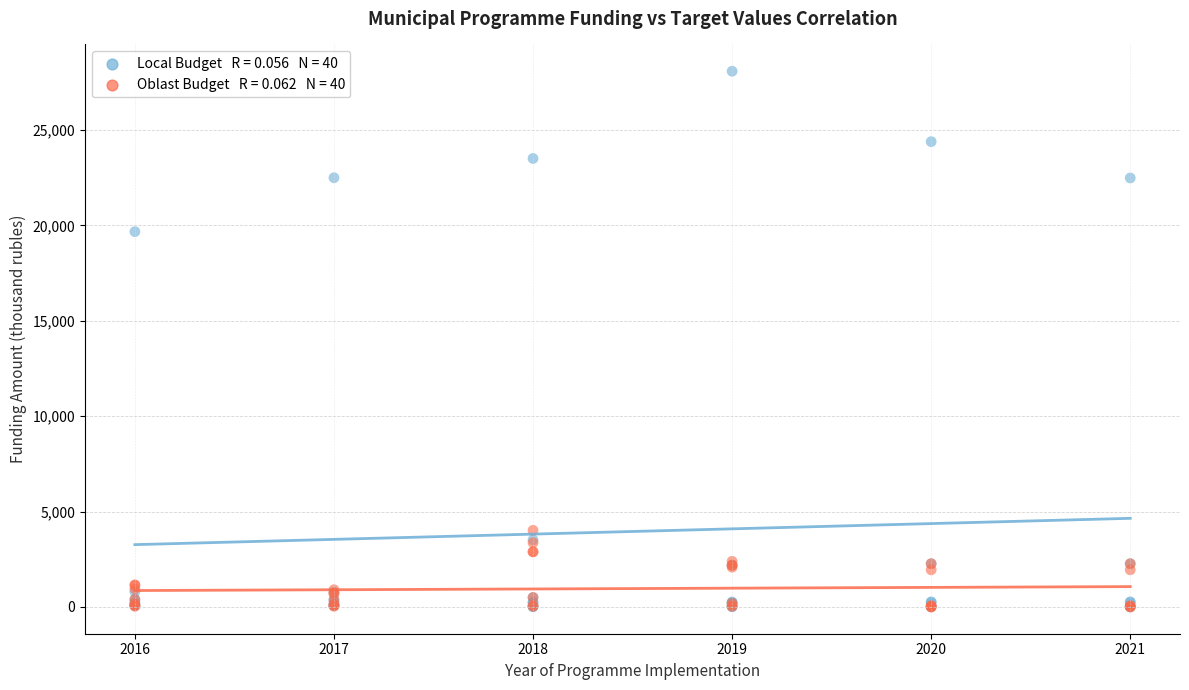

Across all series, what Y value is closest to 14044?

19677.4